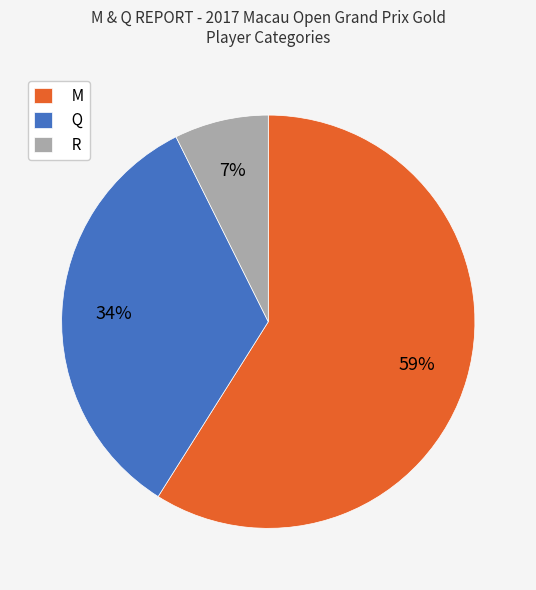

Is M the majority of the pie?

Yes